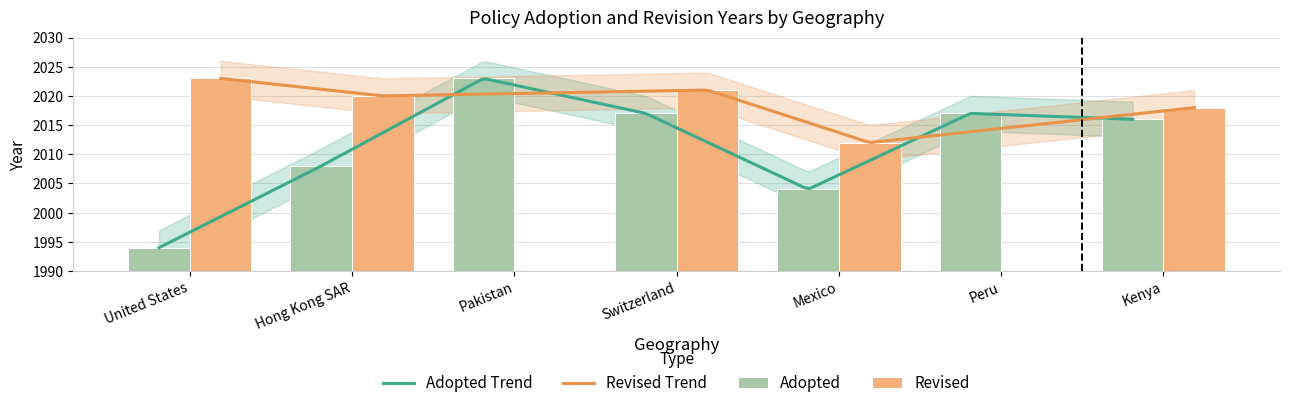

What is the sum of all values?

14079